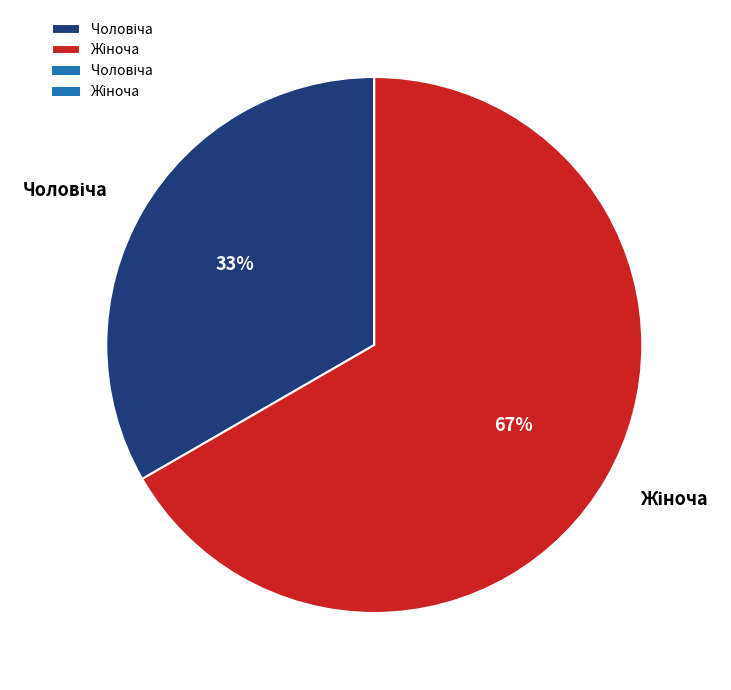

Is there any slice that represents more than half of the pie?

Yes